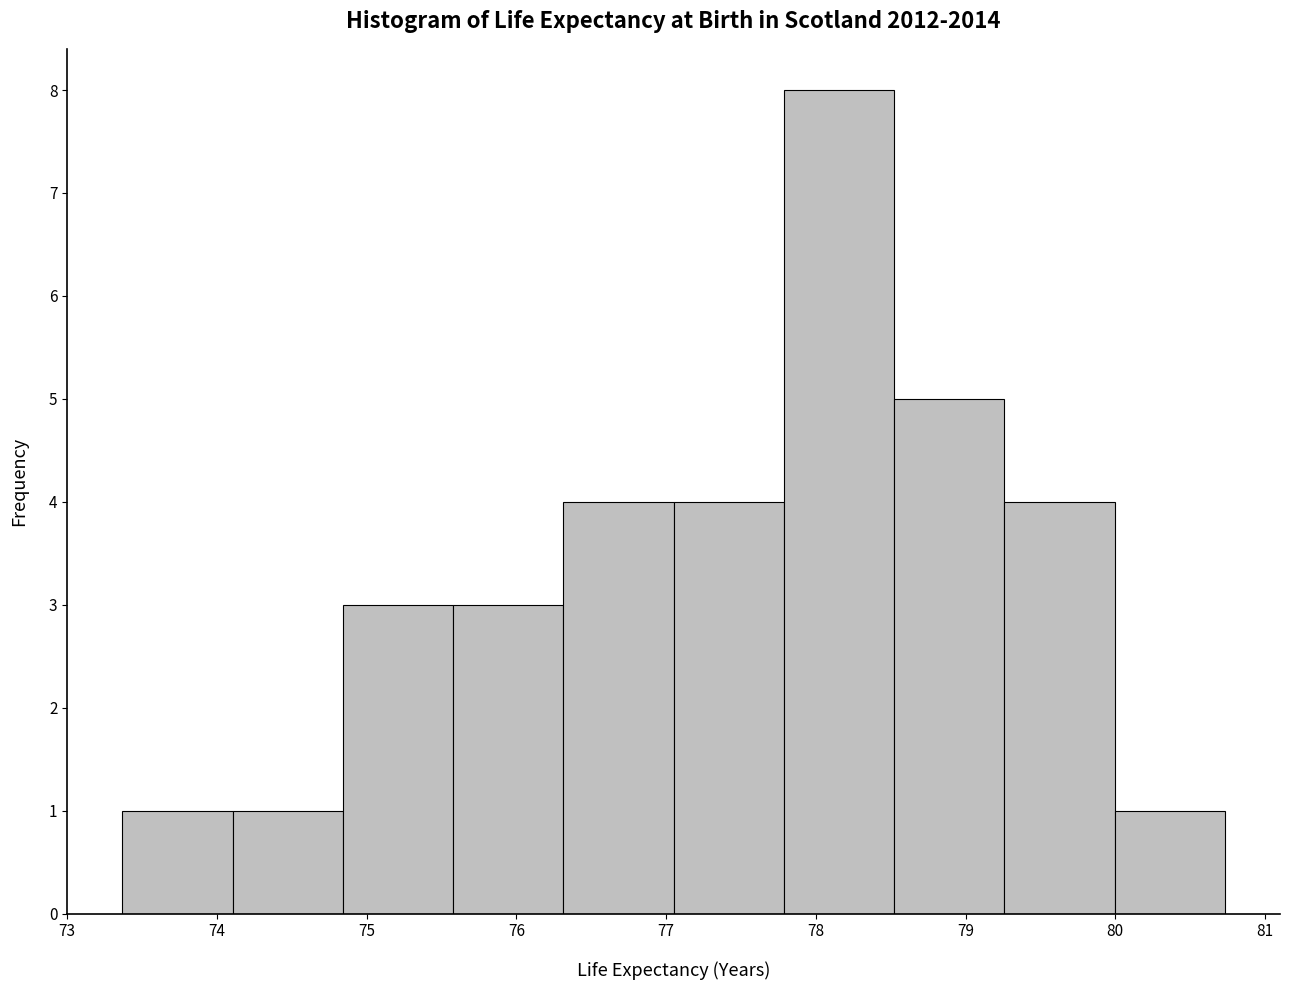

What is the height of the bar covering 74.1 to 74.8 on the x-axis? Neither the bar edges nor the heights are printed on the chart, so give them approximately, as read against the axes.

1